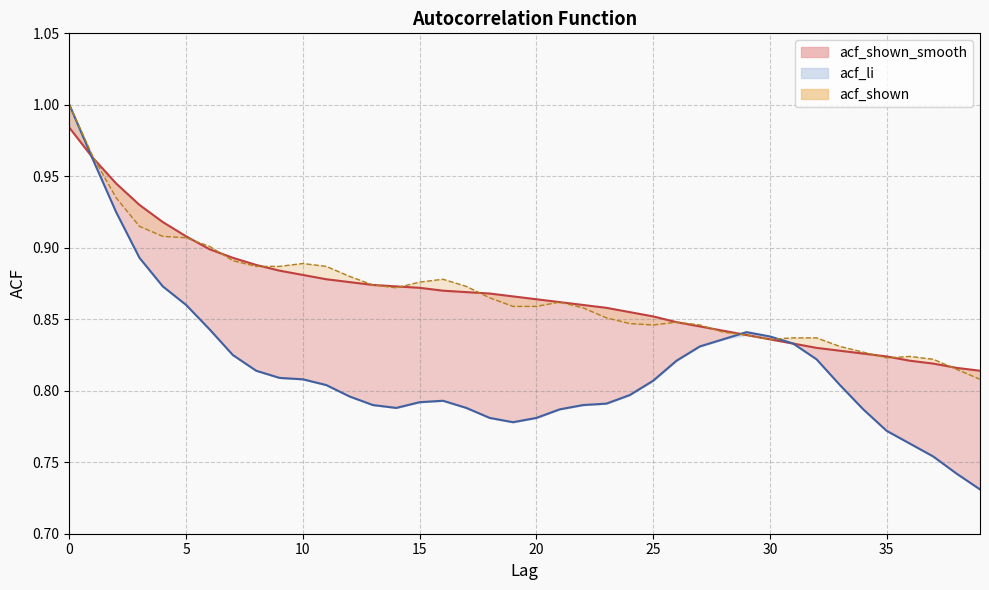

At which label does acf_li reach its minimum?

39